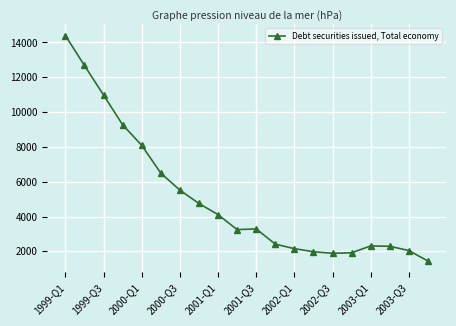

What is the sum of all values?

101265.2